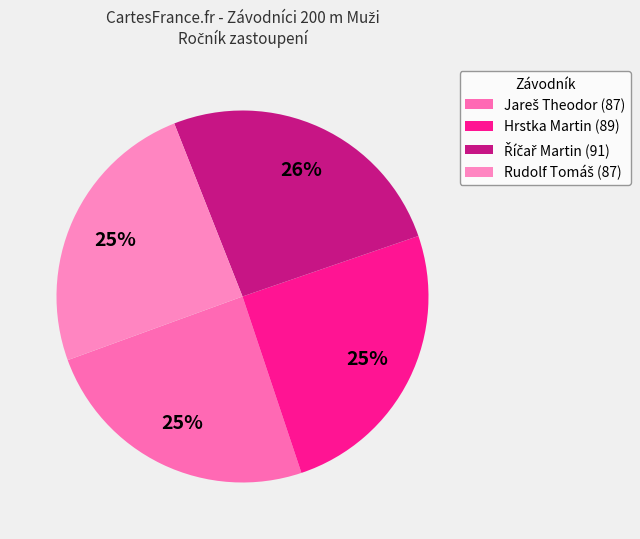

Count the number of slices in the pie.

4